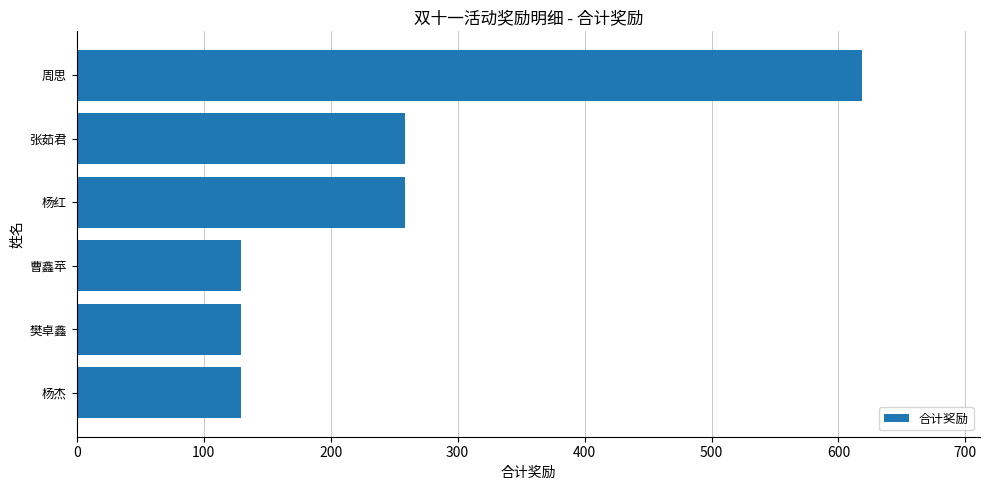

Read the value at 樊卓鑫.

129.4